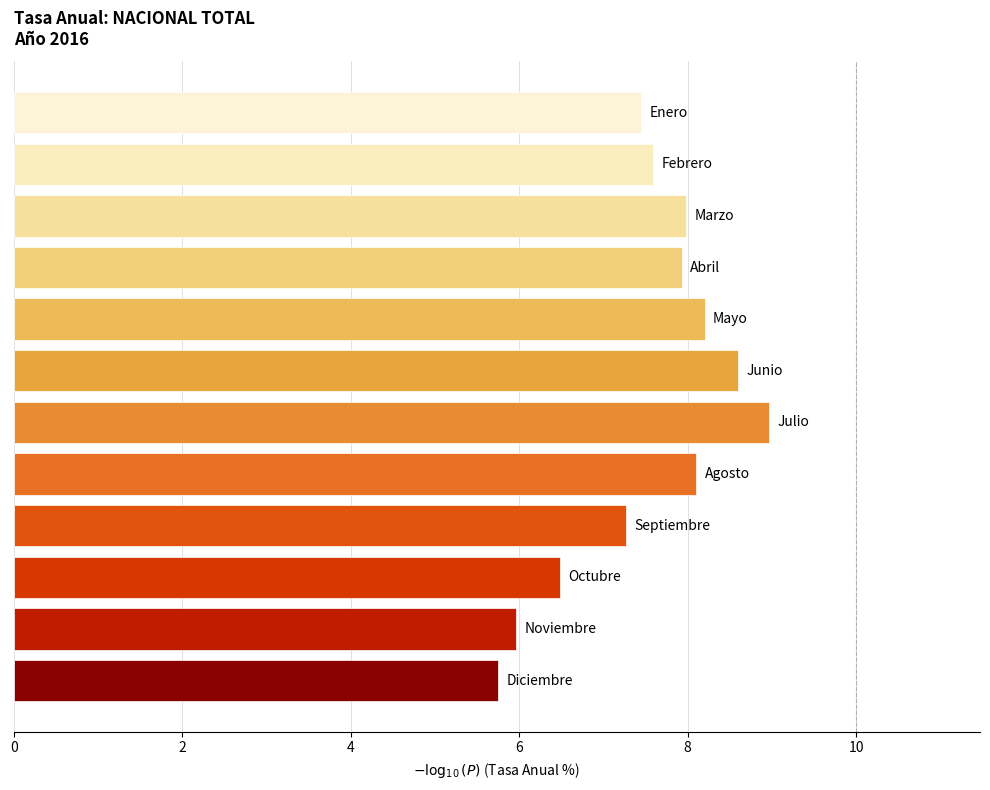

What is the greatest value displayed?

9.0